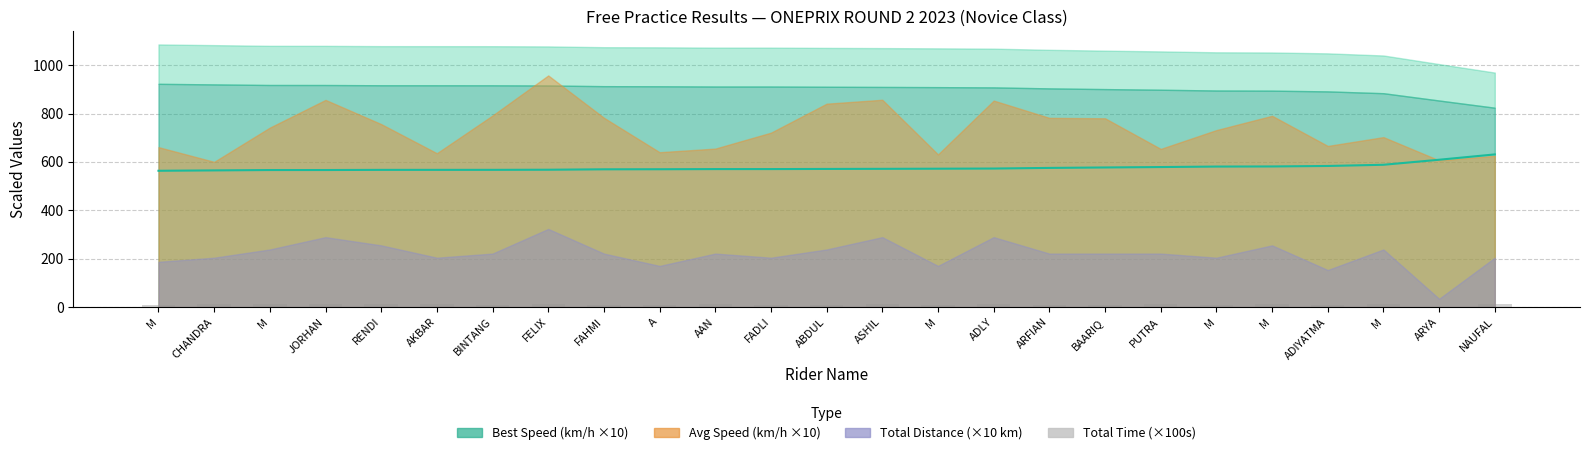

How many data points in Best Lap Time (s ×10) are less than 571?

12